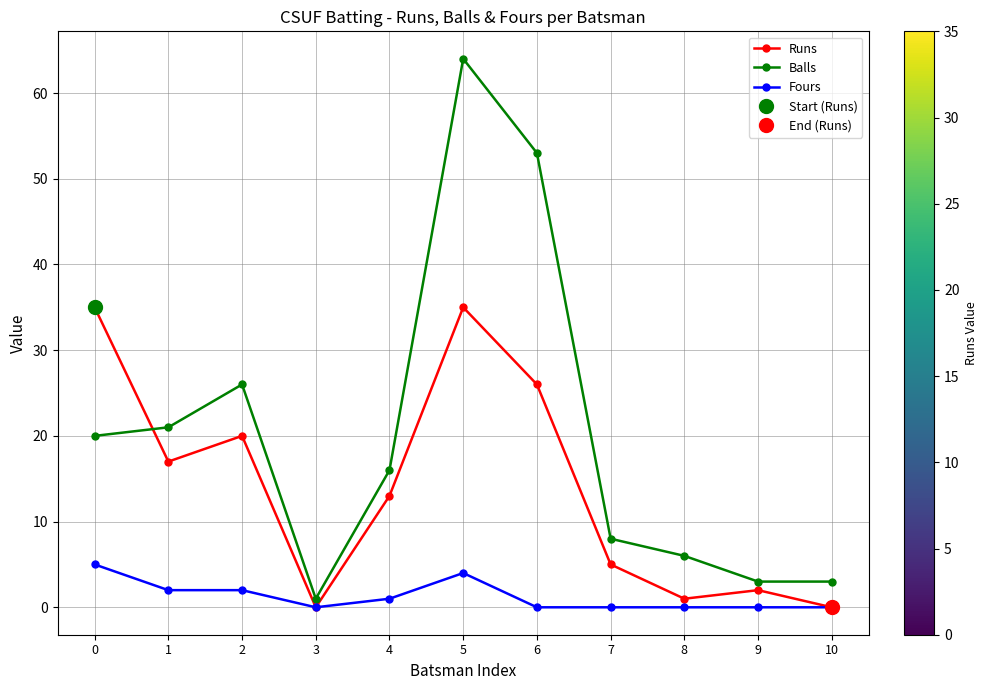

What value does the Balls series have at 6?

53